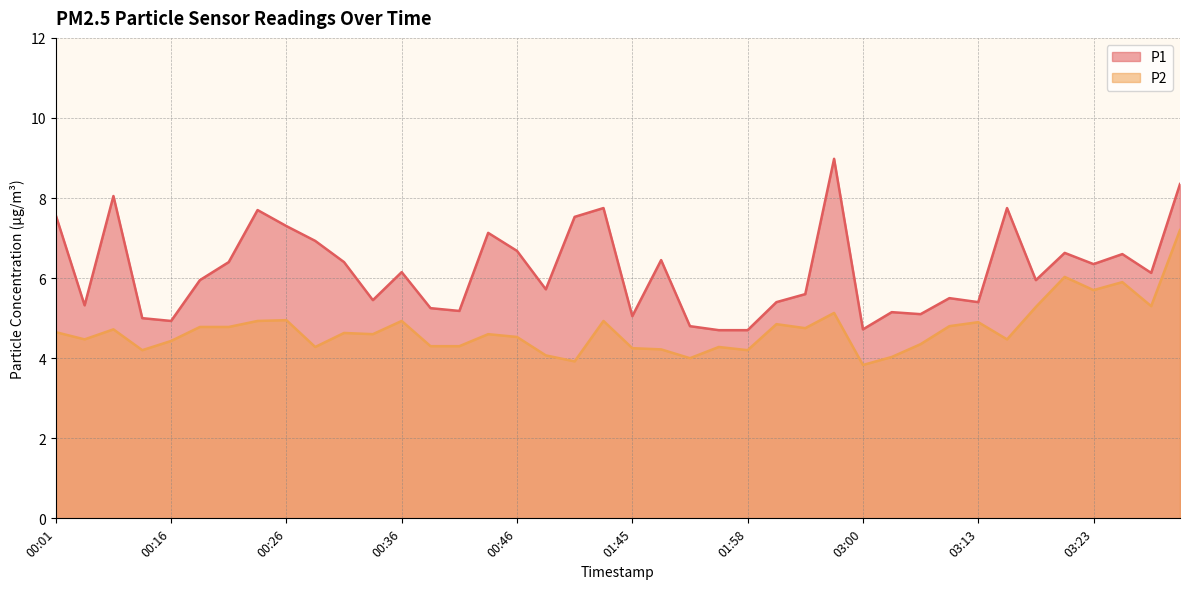

True or false: P1 has more than 0 points higher than both neighbors.

True